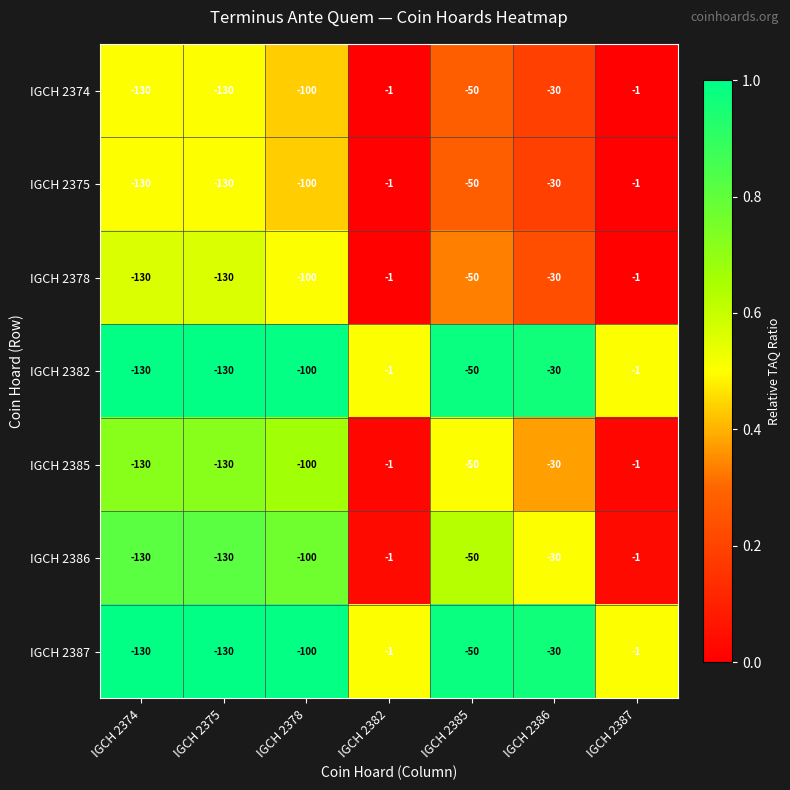

The IGCH 2382 series shows -50 at IGCH 2385. True or false?

True